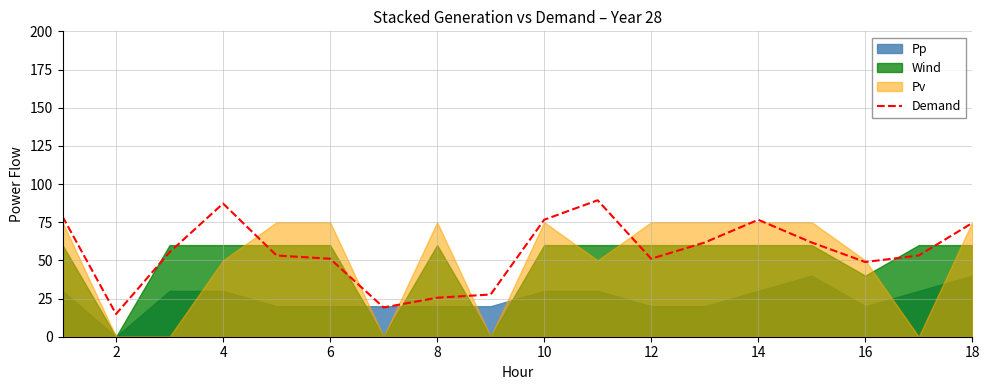

What is the minimum value for Demand?

14.9